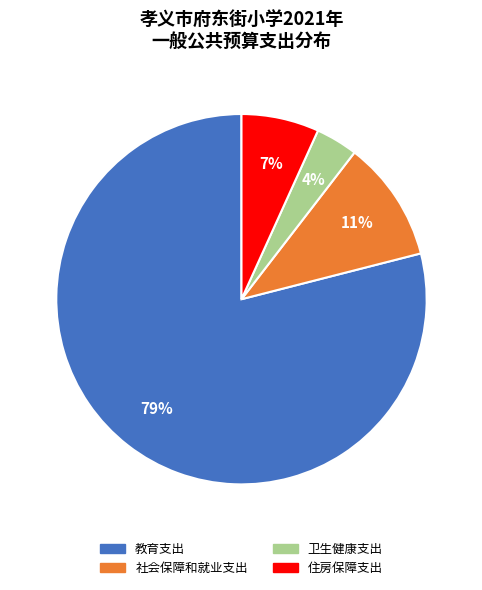

To the nearest percent, what is the average slice percentage?

25%